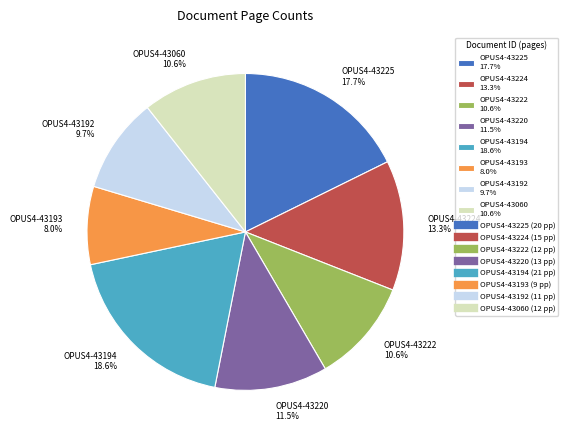

Do OPUS4-43193 and OPUS4-43220 together represent more than half of the pie?

No